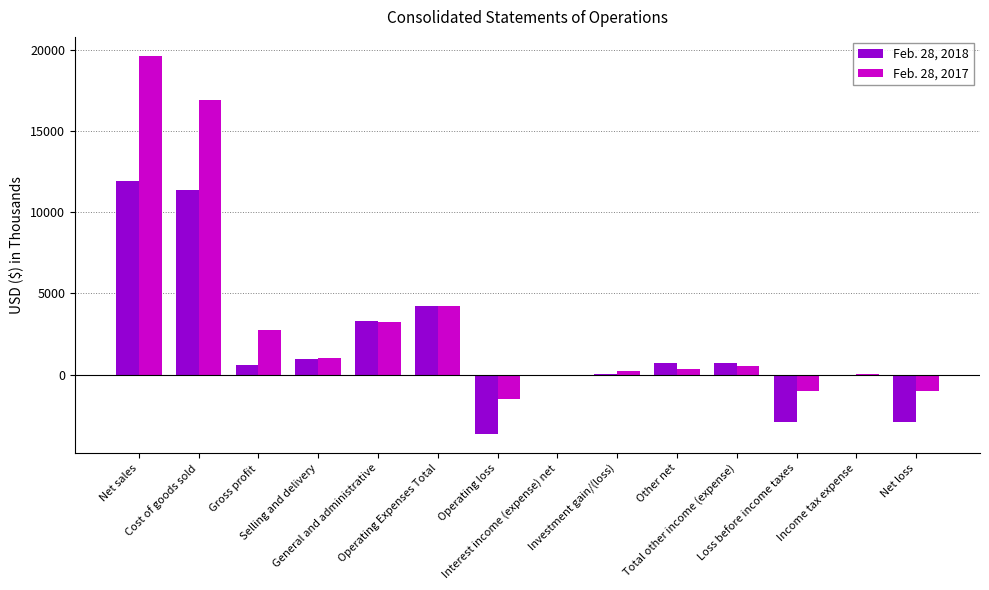

Which series has the largest total across all categories?

Feb. 28, 2017